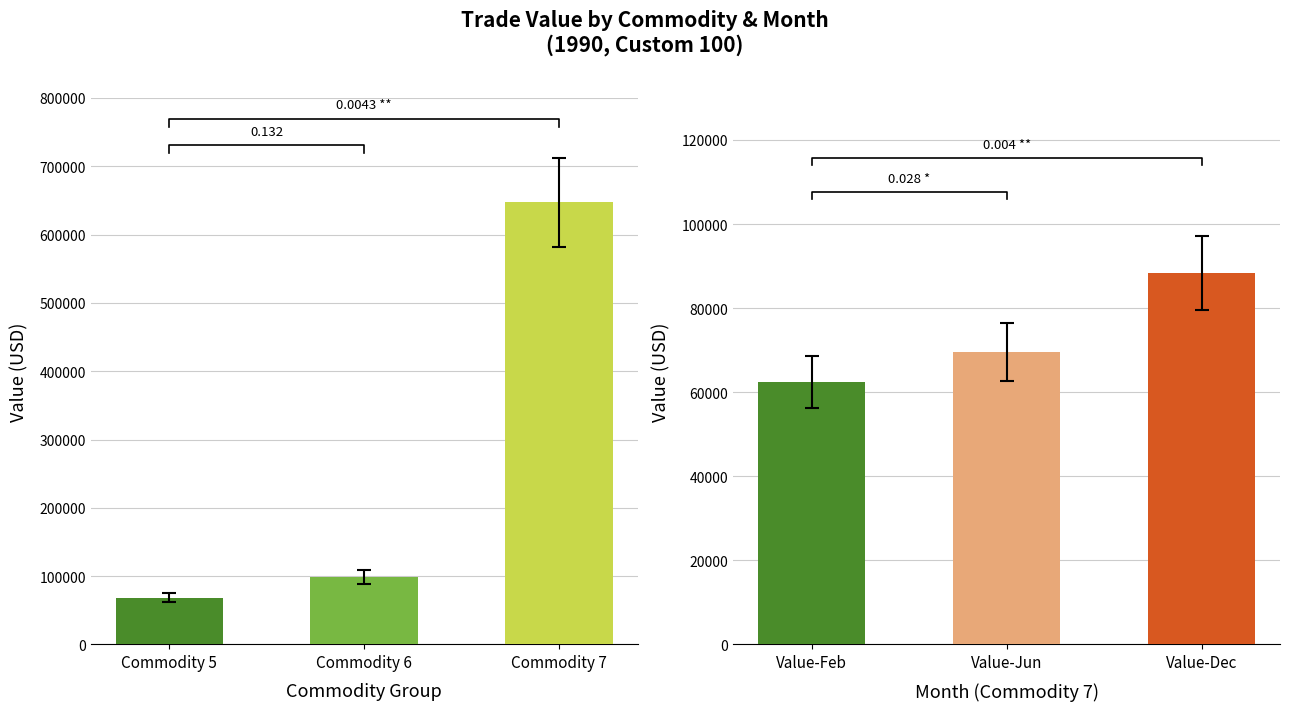

At how many categories does at least one series exceed 341073?

1